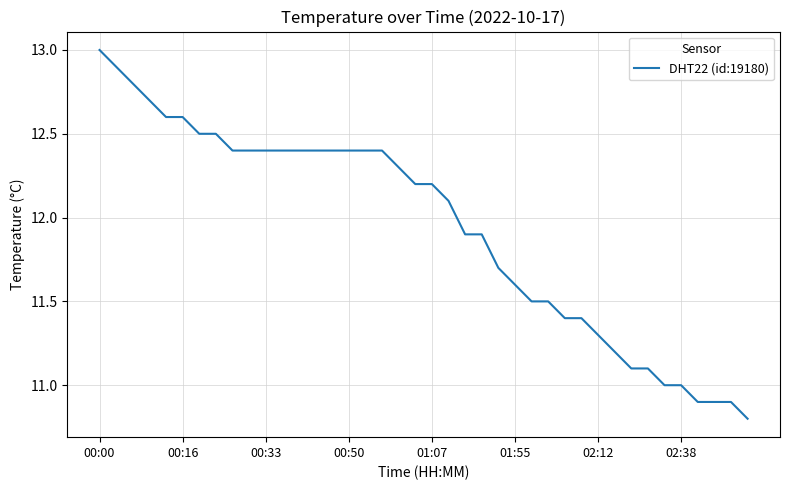

What is the difference between the maximum and minimum values?

2.2